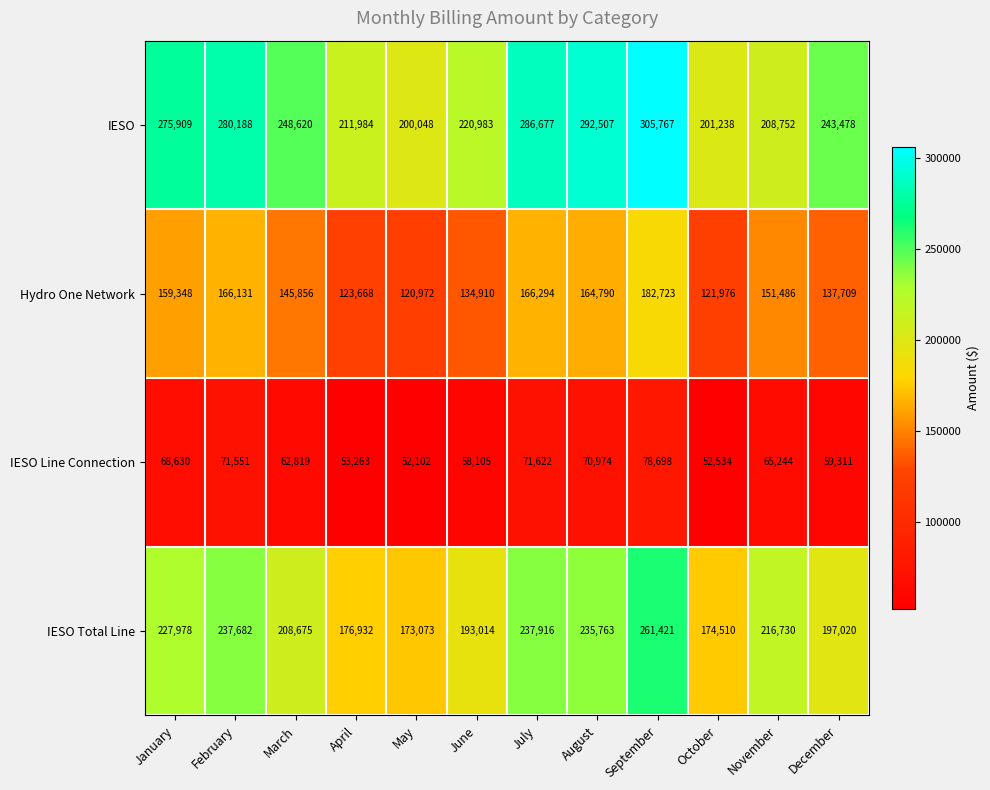

Where is Hydro One Network nearest to the value 151847?

November